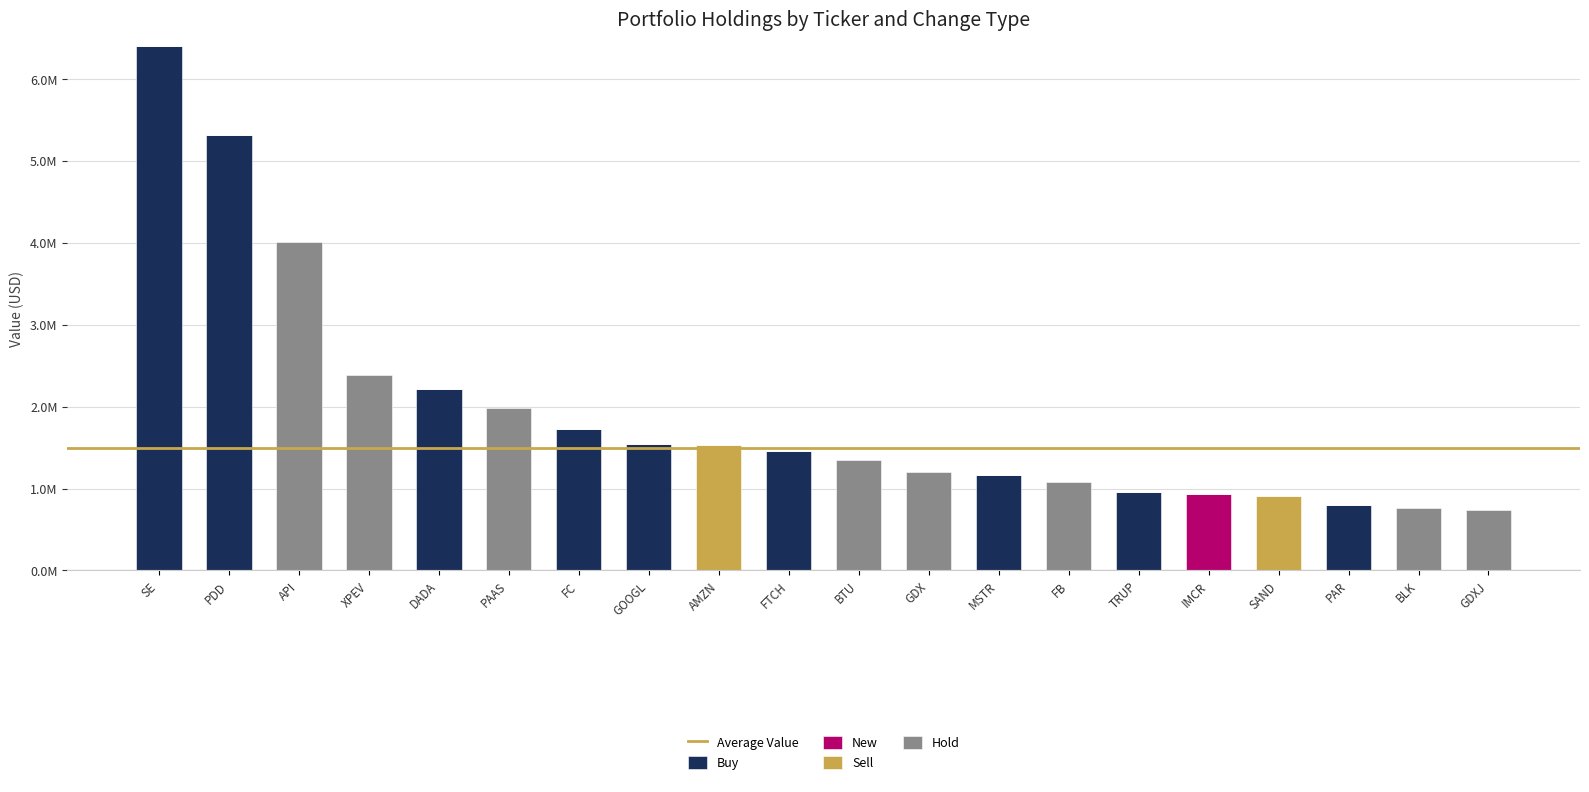

What is the difference between the Buy values at SE and PAR?

5606000